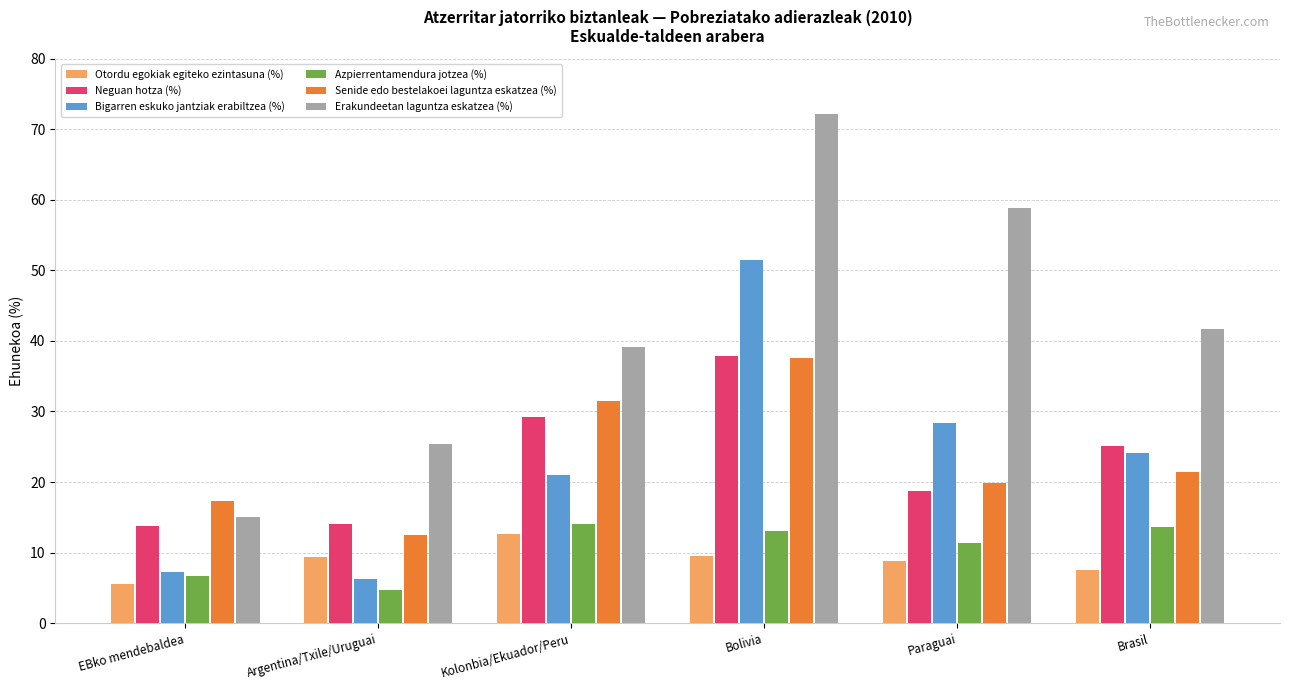

Between Paraguai and Brasil, which series saw the biggest shift?

Erakundeetan laguntza eskatzea (%)